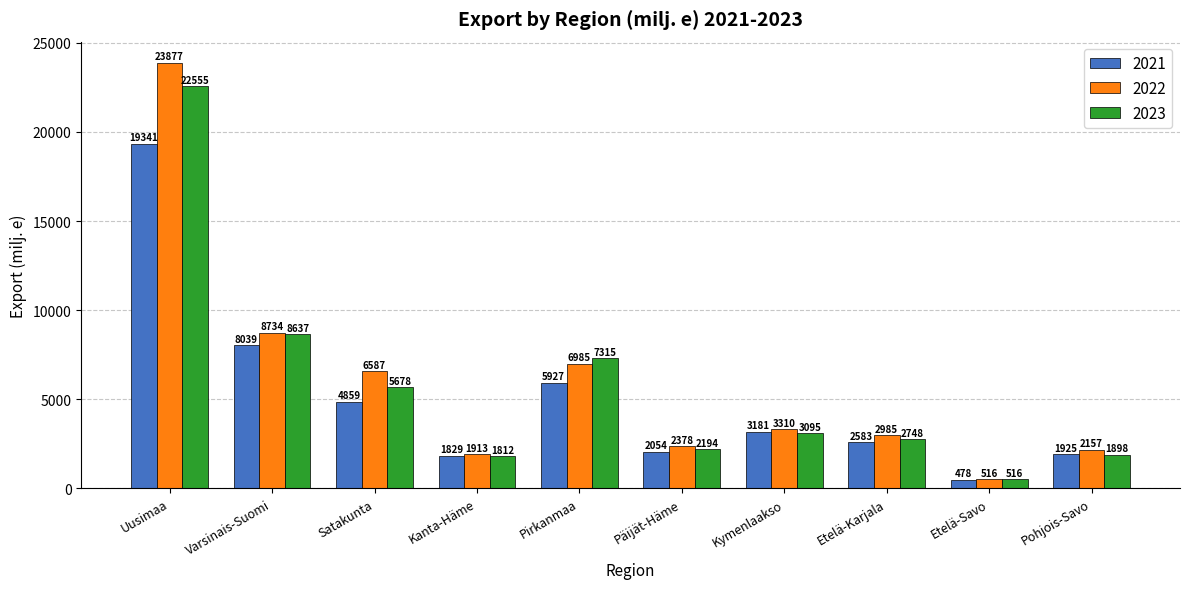

What is the value of the 2023 bar at the 6th from the left?

2194.4